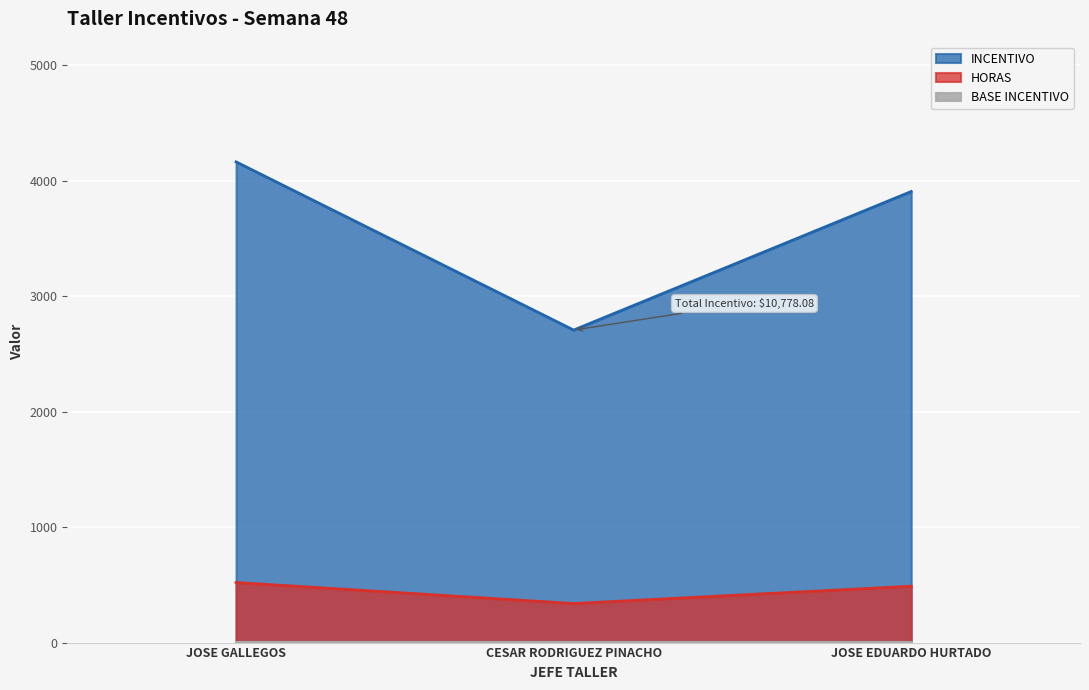

What is the label of the 1st point from the right?

JOSE EDUARDO HURTADO